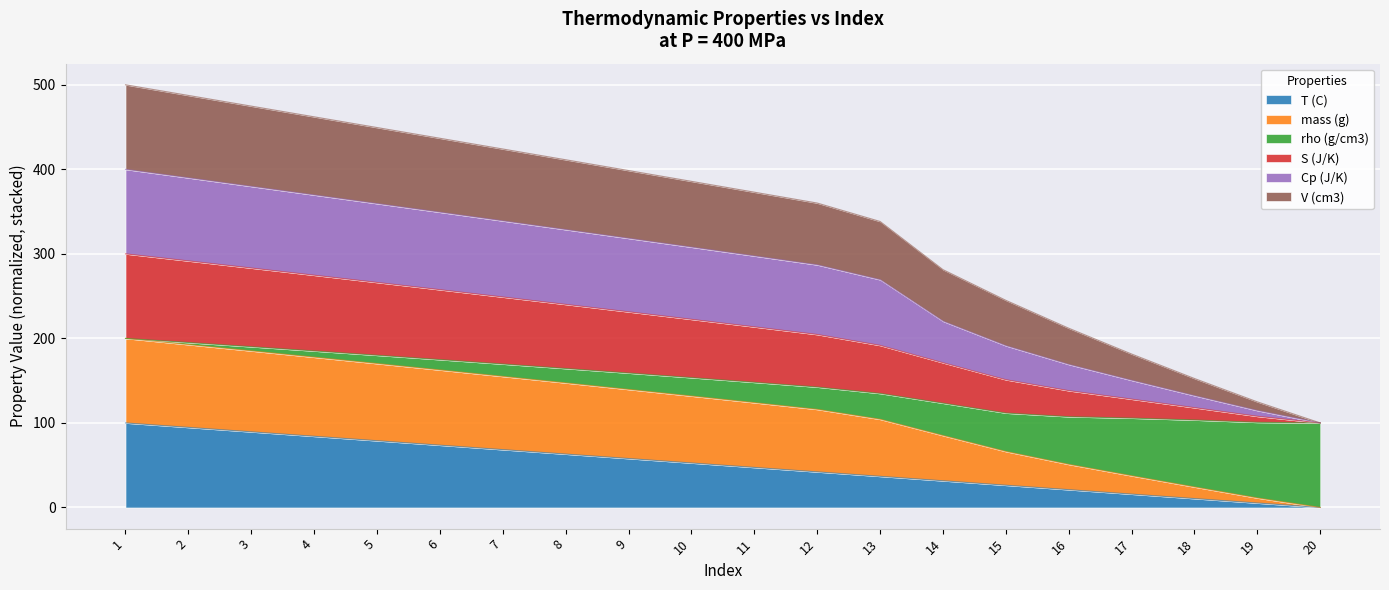

True or false: Cp (J/K) and S (J/K) cross at least once.

False